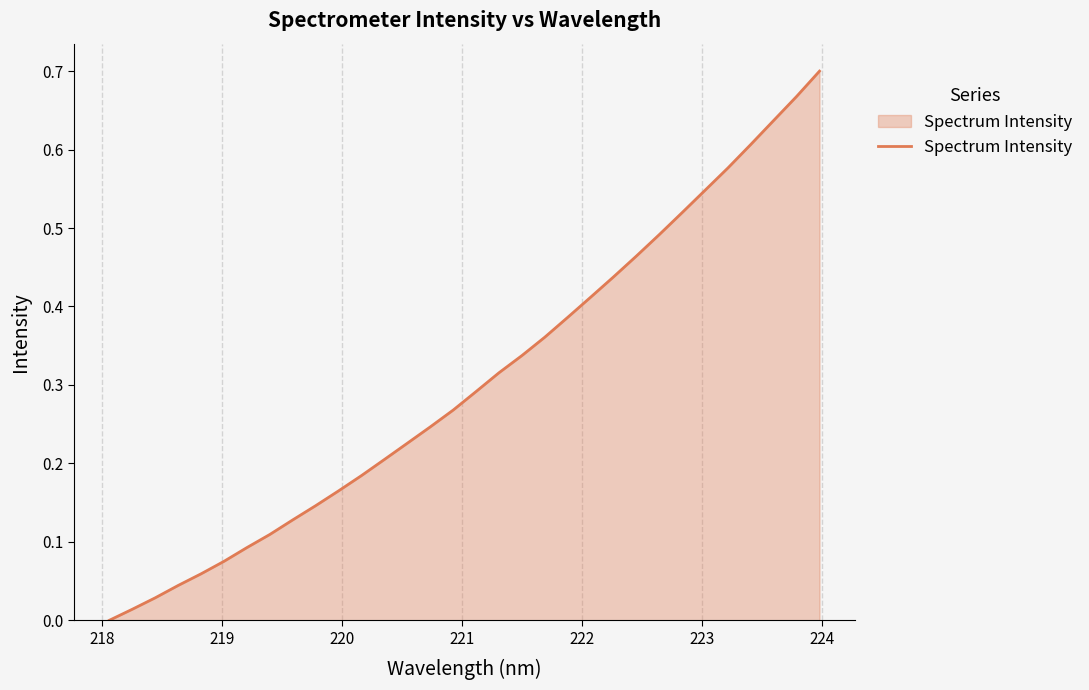

How many values are above zero?

31